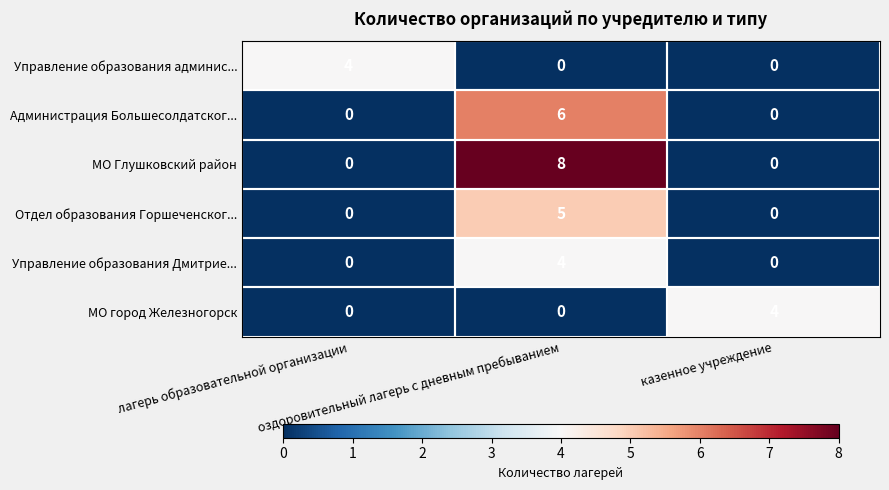

Which series has the widest spread of values?

МО Глушковский район